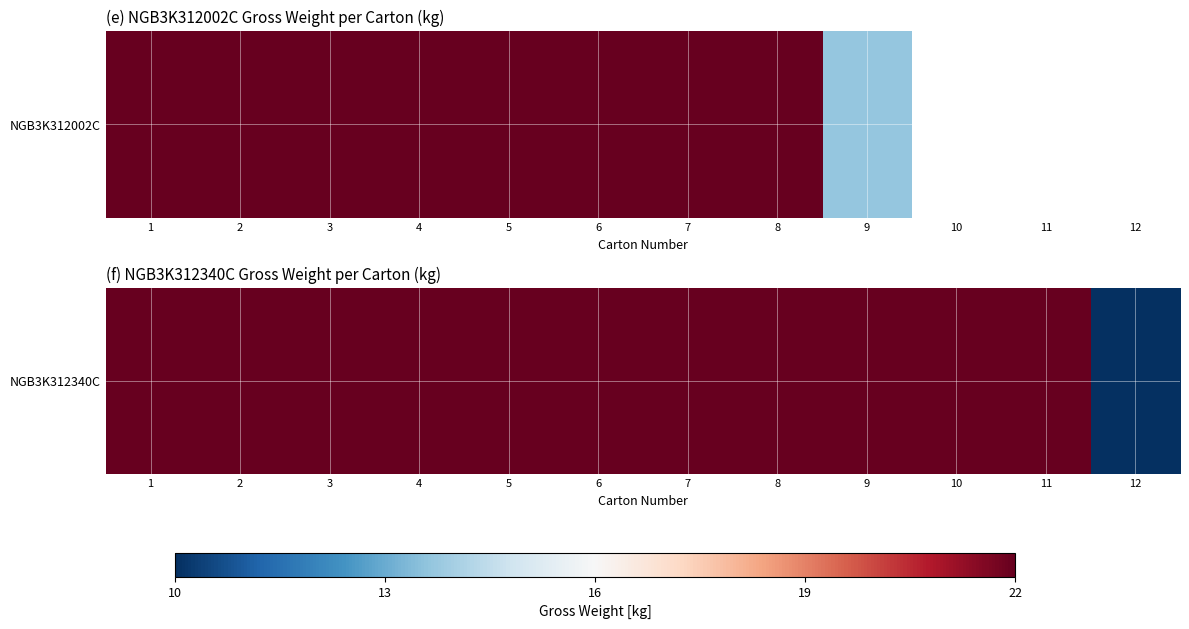

What is the greatest value displayed?

22